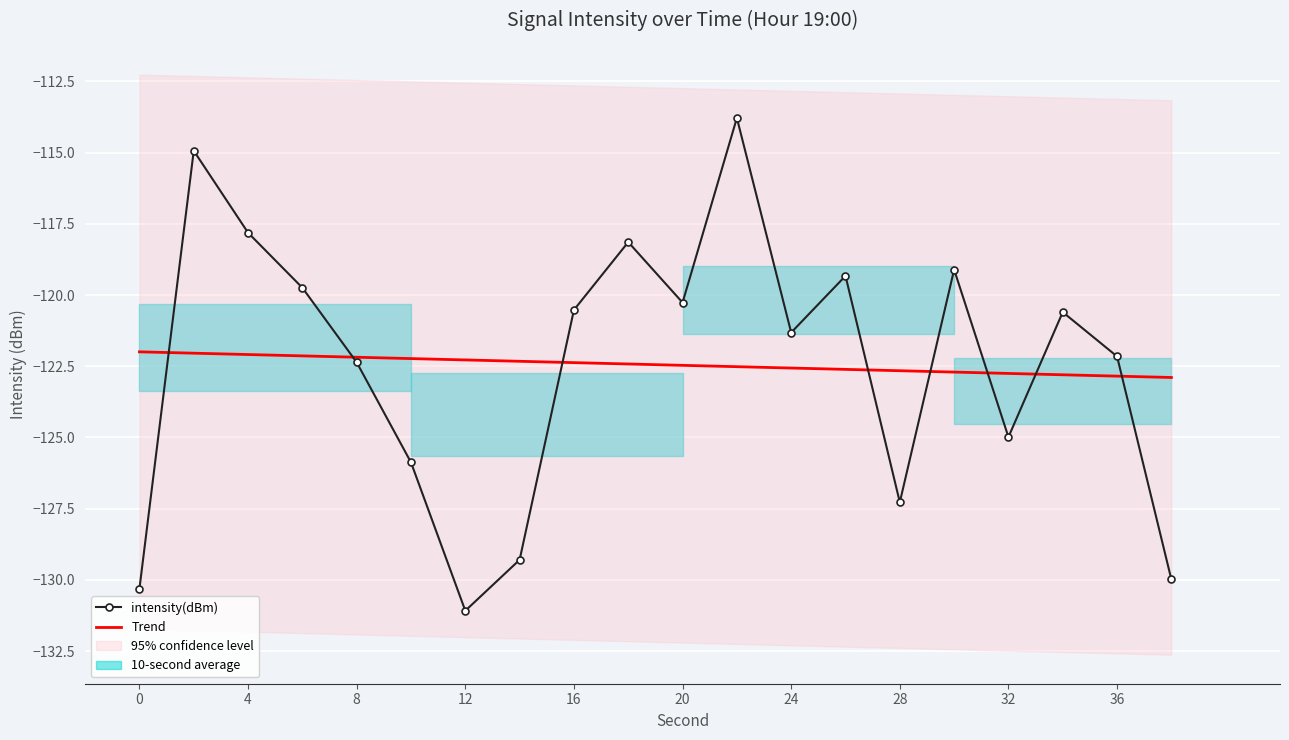

How many data points are above -120?

7